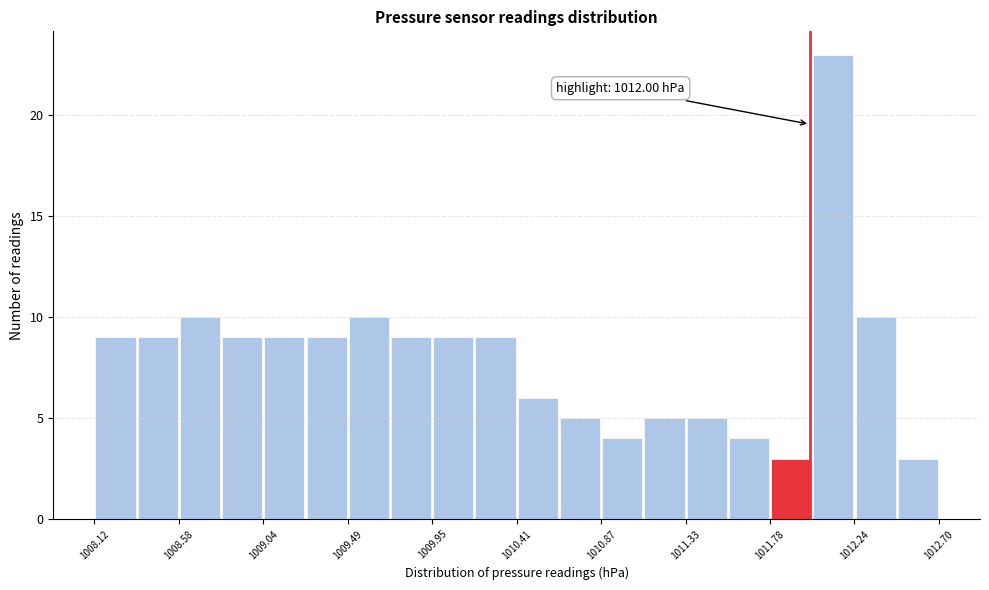

Which range on the x-axis has the tallest bar?

1012.00 to 1012.25